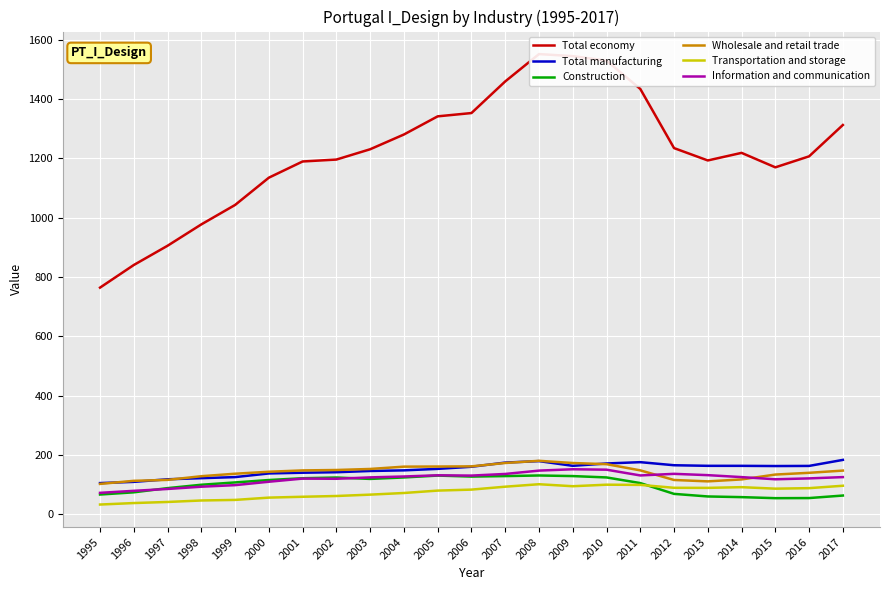

Reading right to left, extract all data points from this chart.

Total economy: 2017=1312.3	2016=1206.7	2015=1169.6	2014=1218.4	2013=1192.8	2012=1234.5	2011=1434.0	2010=1529.3	2009=1544.4	2008=1551.3	2007=1459.1	2006=1352.6	2005=1341.5	2004=1280.3	2003=1230.5	2002=1195.8	2001=1189.4	2000=1134.8	1999=1042.8	1998=977.3	1997=905.4	1996=840.5	1995=764.2
Total manufacturing: 2017=183.6	2016=163.3	2015=162.9	2014=163.6	2013=163.6	2012=165.6	2011=176.0	2010=171.5	2009=163.6	2008=179.5	2007=174.5	2006=160.5	2005=153.4	2004=148.3	2003=146.3	2002=142.1	2001=140.4	2000=137.9	1999=125.6	1998=122.0	1997=118.3	1996=109.6	1995=105.4
Construction: 2017=63.5	2016=55.0	2015=54.6	2014=58.1	2013=60.4	2012=69.1	2011=105.5	2010=124.5	2009=129.1	2008=131.1	2007=129.1	2006=127.4	2005=130.8	2004=124.4	2003=119.5	2002=124.2	2001=121.8	2000=115.7	1999=107.7	1998=99.8	1997=88.5	1996=74.3	1995=66.9
Wholesale and retail trade: 2017=147.6	2016=140.1	2015=134.2	2014=117.8	2013=111.2	2012=115.9	2011=148.3	2010=169.2	2009=173.1	2008=180.5	2007=173.2	2006=161.8	2005=161.3	2004=160.8	2003=153.1	2002=149.6	2001=148.2	2000=143.7	1999=137.0	1998=128.6	1997=116.2	1996=113.0	1995=102.7
Transportation and storage: 2017=96.5	2016=88.4	2015=86.6	2014=91.7	2013=89.3	2012=89.6	2011=99.4	2010=100.0	2009=94.9	2008=101.6	2007=93.3	2006=83.4	2005=80.1	2004=72.0	2003=66.5	2002=61.9	2001=59.4	2000=56.5	1999=48.7	1998=46.8	1997=41.8	1996=38.2	1995=33.1
Information and communication: 2017=125.6	2016=121.3	2015=118.3	2014=125.6	2013=132.2	2012=136.6	2011=131.2	2010=150.6	2009=152.0	2008=147.5	2007=136.2	2006=130.7	2005=131.7	2004=127.7	2003=124.7	2002=120.0	2001=120.6	2000=110.0	1999=98.5	1998=93.2	1997=85.6	1996=79.4	1995=72.6